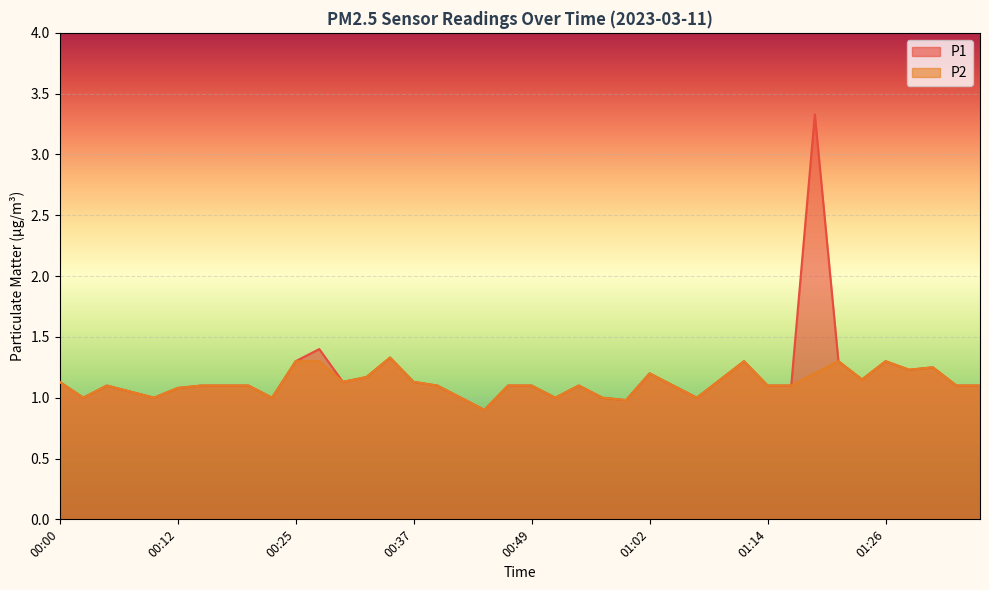

How many series are shown in this chart?

2